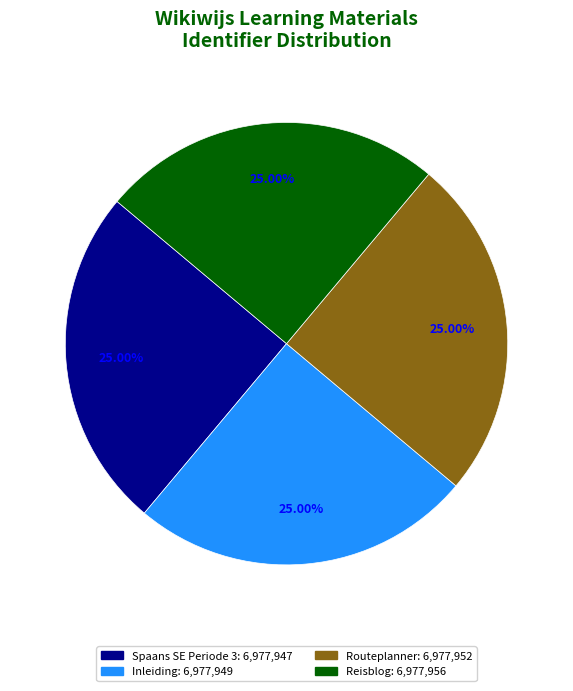

How many slices are in this pie chart?

4